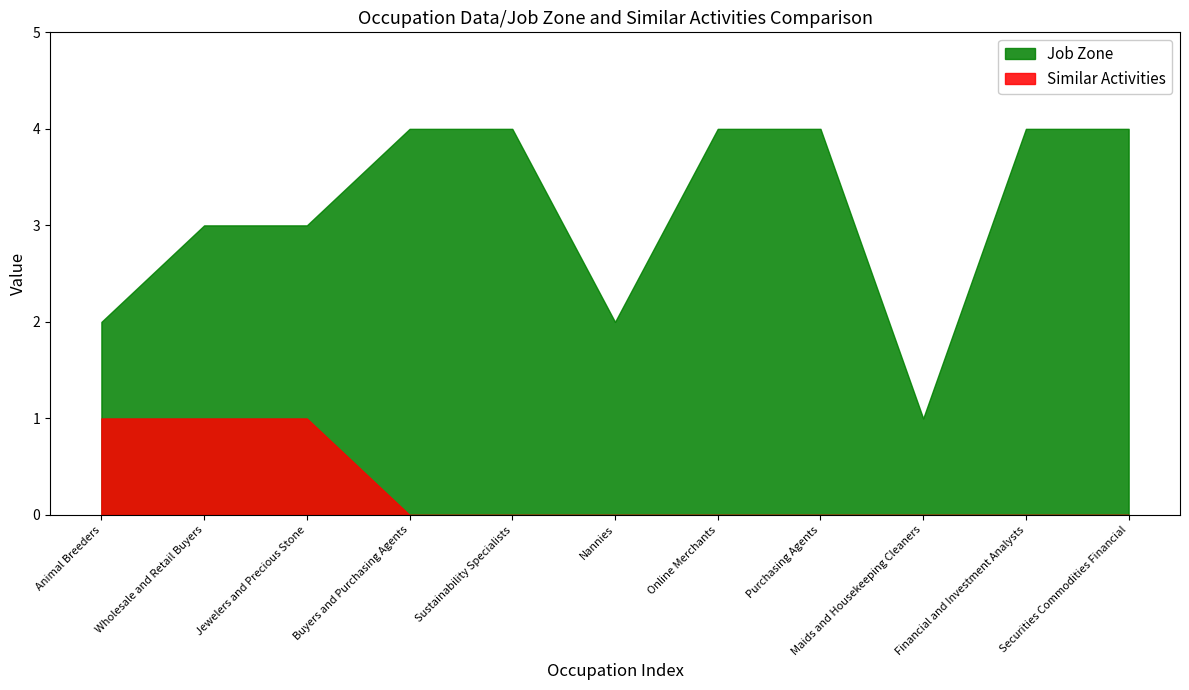

List the series in order of their peak value, highest first.

Job Zone, Similar Activities